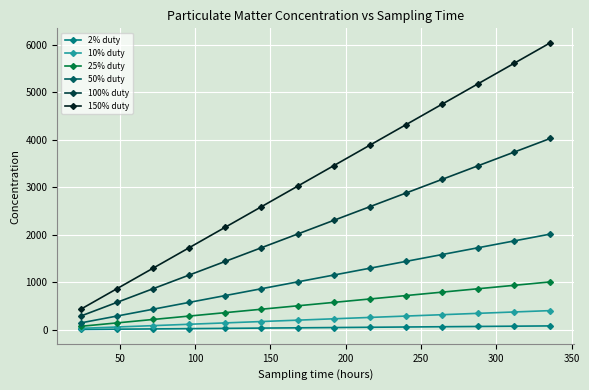

List the series in order of their peak value, highest first.

150% duty, 100% duty, 50% duty, 25% duty, 10% duty, 2% duty